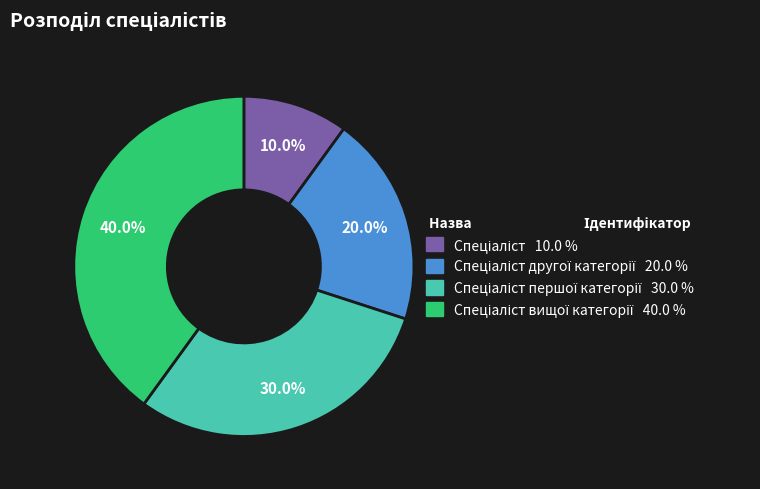

Is there a majority slice in this chart?

No